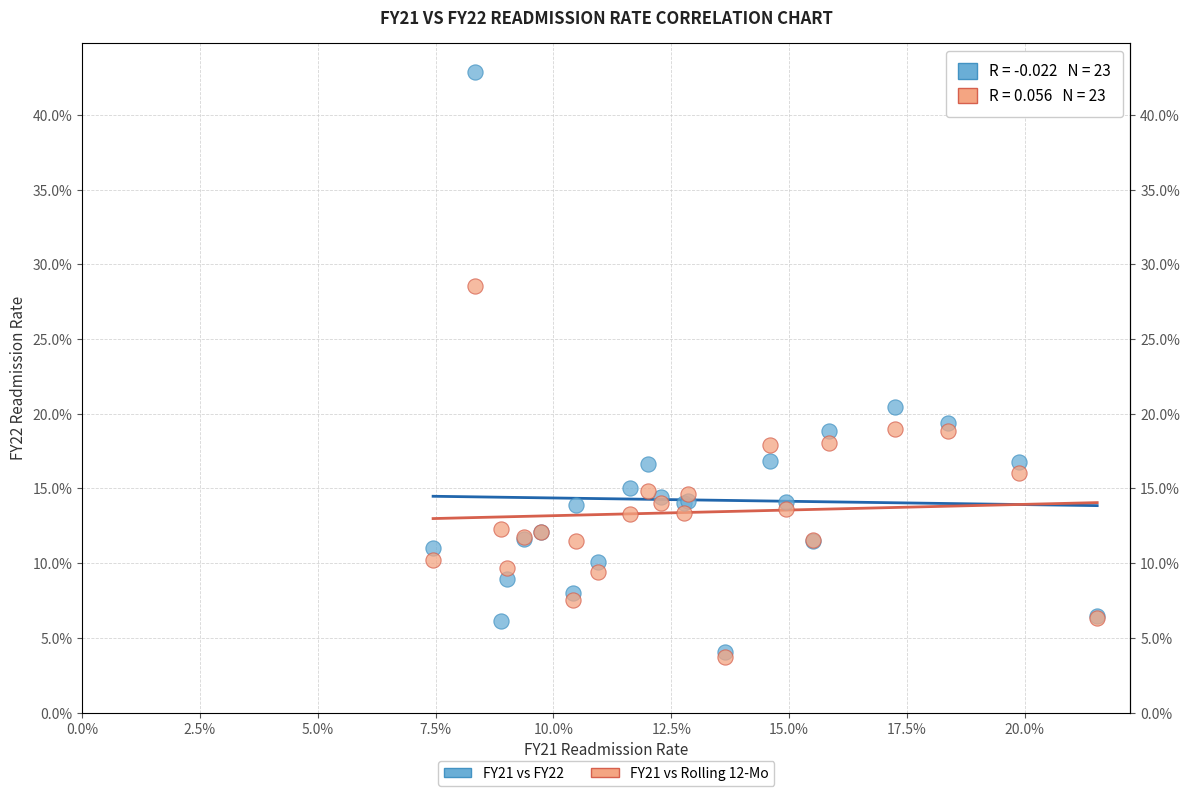

Which series contains the highest Y value?

FY21 vs FY22